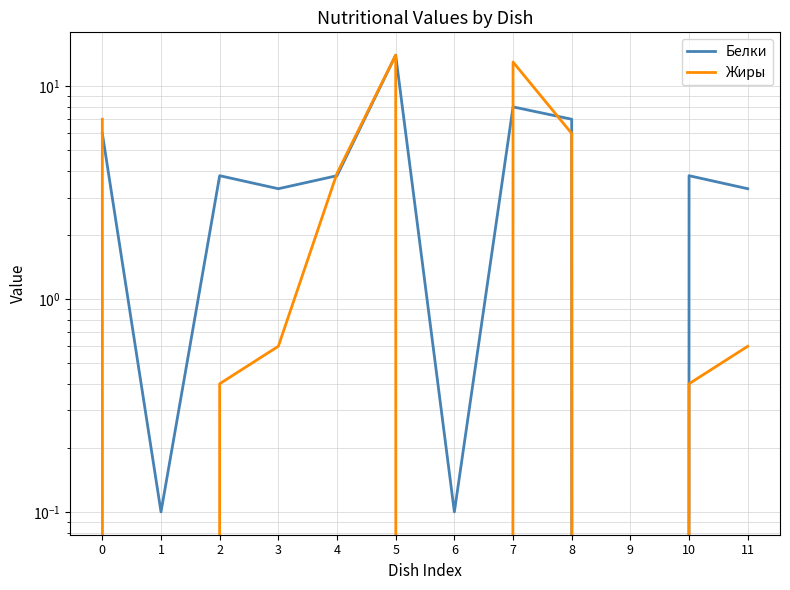

What is the maximum value shown in the chart?

14.0